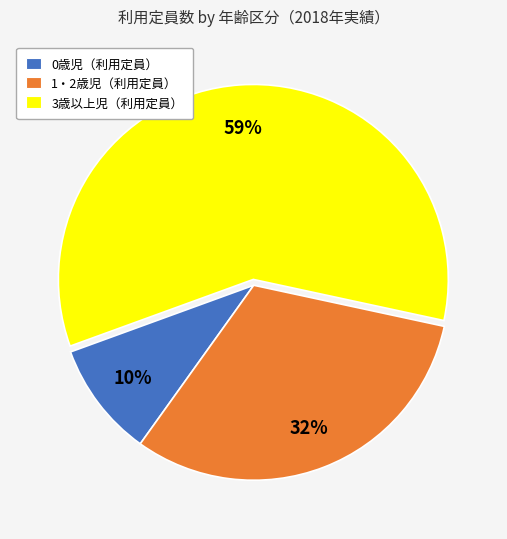

Rank the categories by value from lowest to highest.

0歳児（利用定員）, 1・2歳児（利用定員）, 3歳以上児（利用定員）